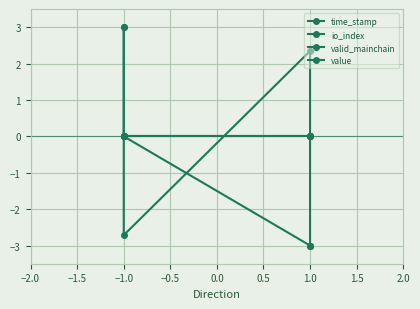

Rank the series by their maximum value, from highest to lowest.

time_stamp, io_index, valid_mainchain, value